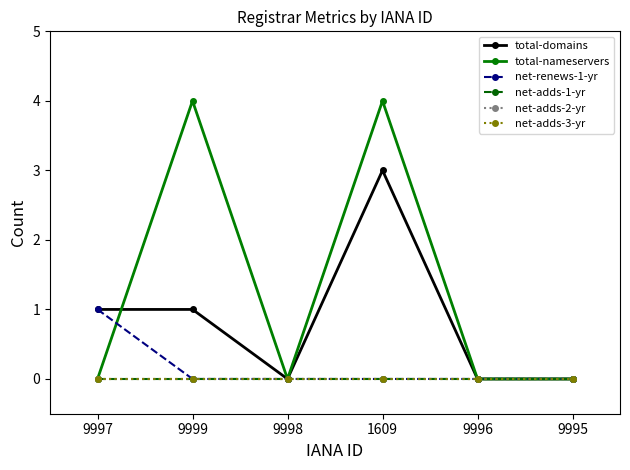

Does the chart have visible grid lines?

No